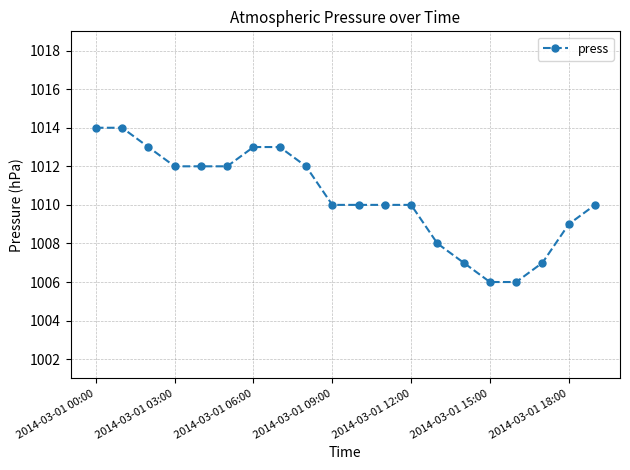

What is the smallest value displayed?

1006